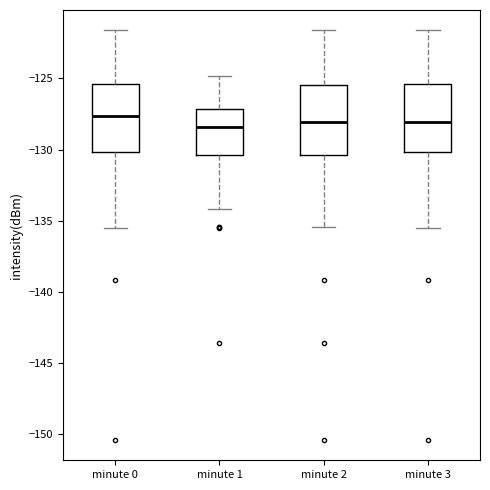

Where does the lower whisker of the box for minute 3 end on the y-axis? The values are not printed on the chart, so give them approximately, as read against the axis.

-135.5